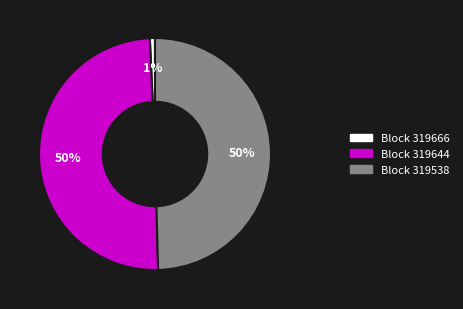

To the nearest percent, what is the difference between the largest and smallest slice percentages?

49%